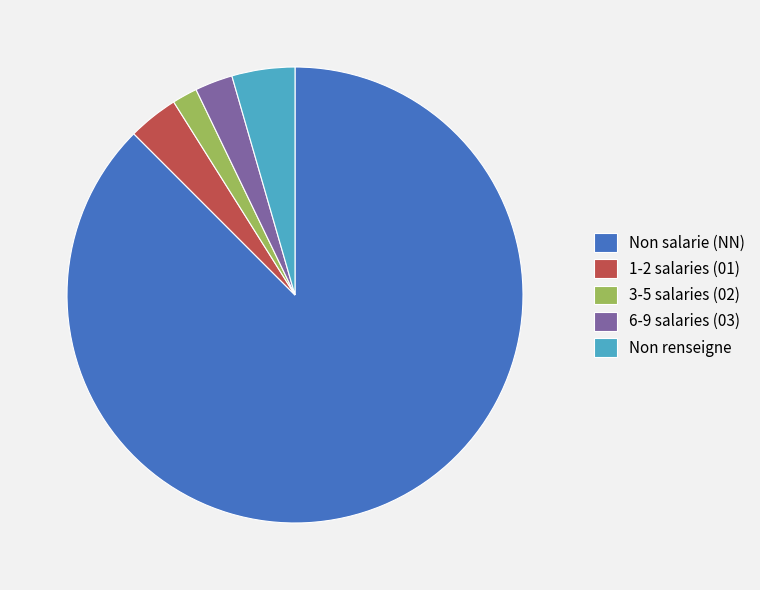

What is the ratio of the value at 1-2 salaries (01) to the value at Non renseigne?

0.8